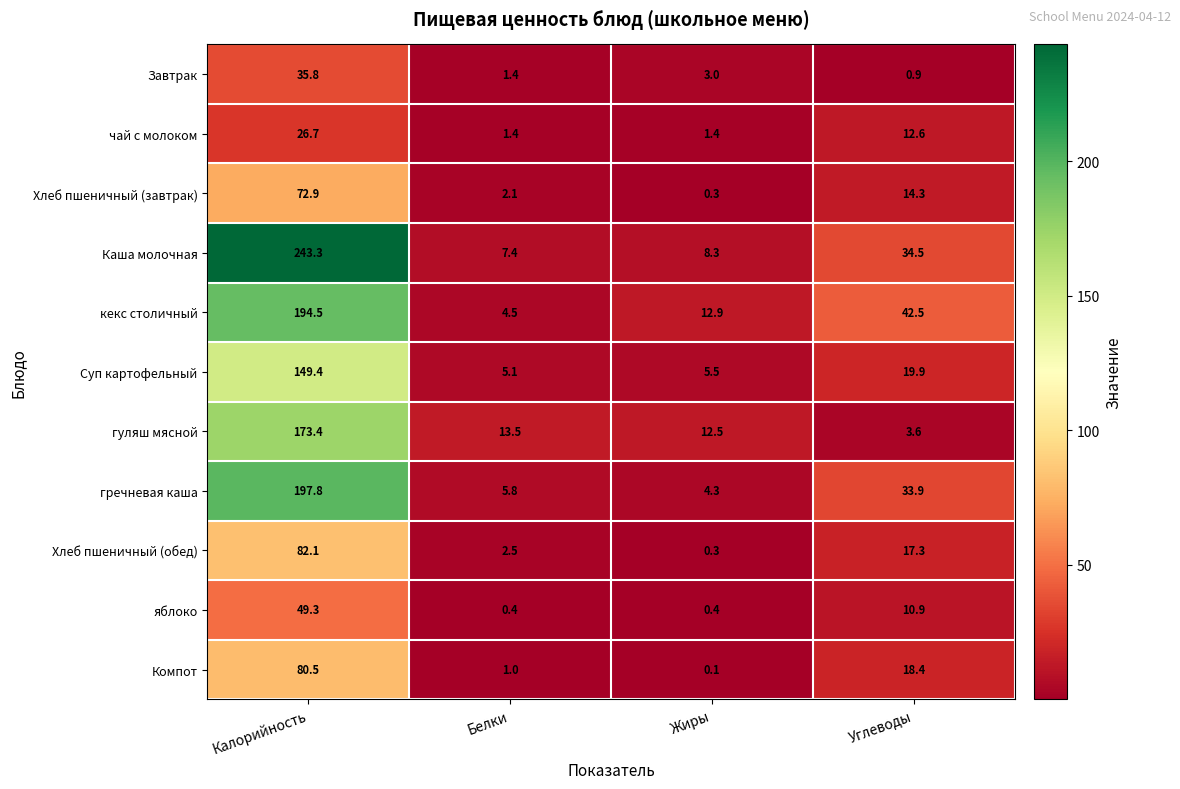

What is the spread (max minus min) of values at Калорийность?

216.6